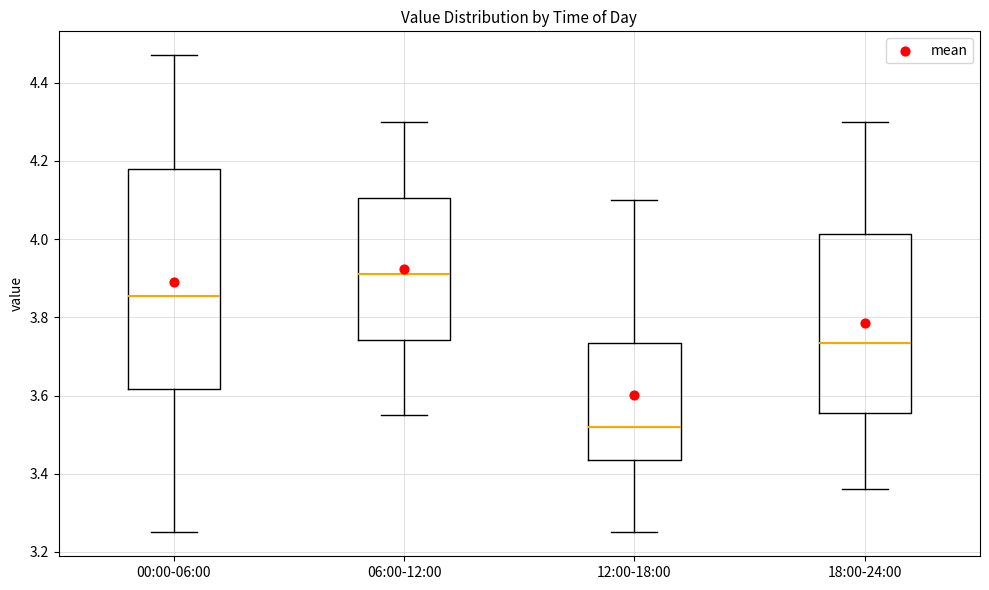

Reading left to right, transcribe this box plot: for each box, give where its median line is, the range the box spans, and where its two whiskers end, as read against the y-axis. The values are not printed on the chart, so give them approximately, as read against the axis.

00:00-06:00: median 3.86, box 3.62 to 4.18, whiskers 3.26 to 4.48
06:00-12:00: median 3.92, box 3.74 to 4.10, whiskers 3.56 to 4.30
12:00-18:00: median 3.52, box 3.44 to 3.74, whiskers 3.26 to 4.10
18:00-24:00: median 3.74, box 3.56 to 4.02, whiskers 3.36 to 4.30